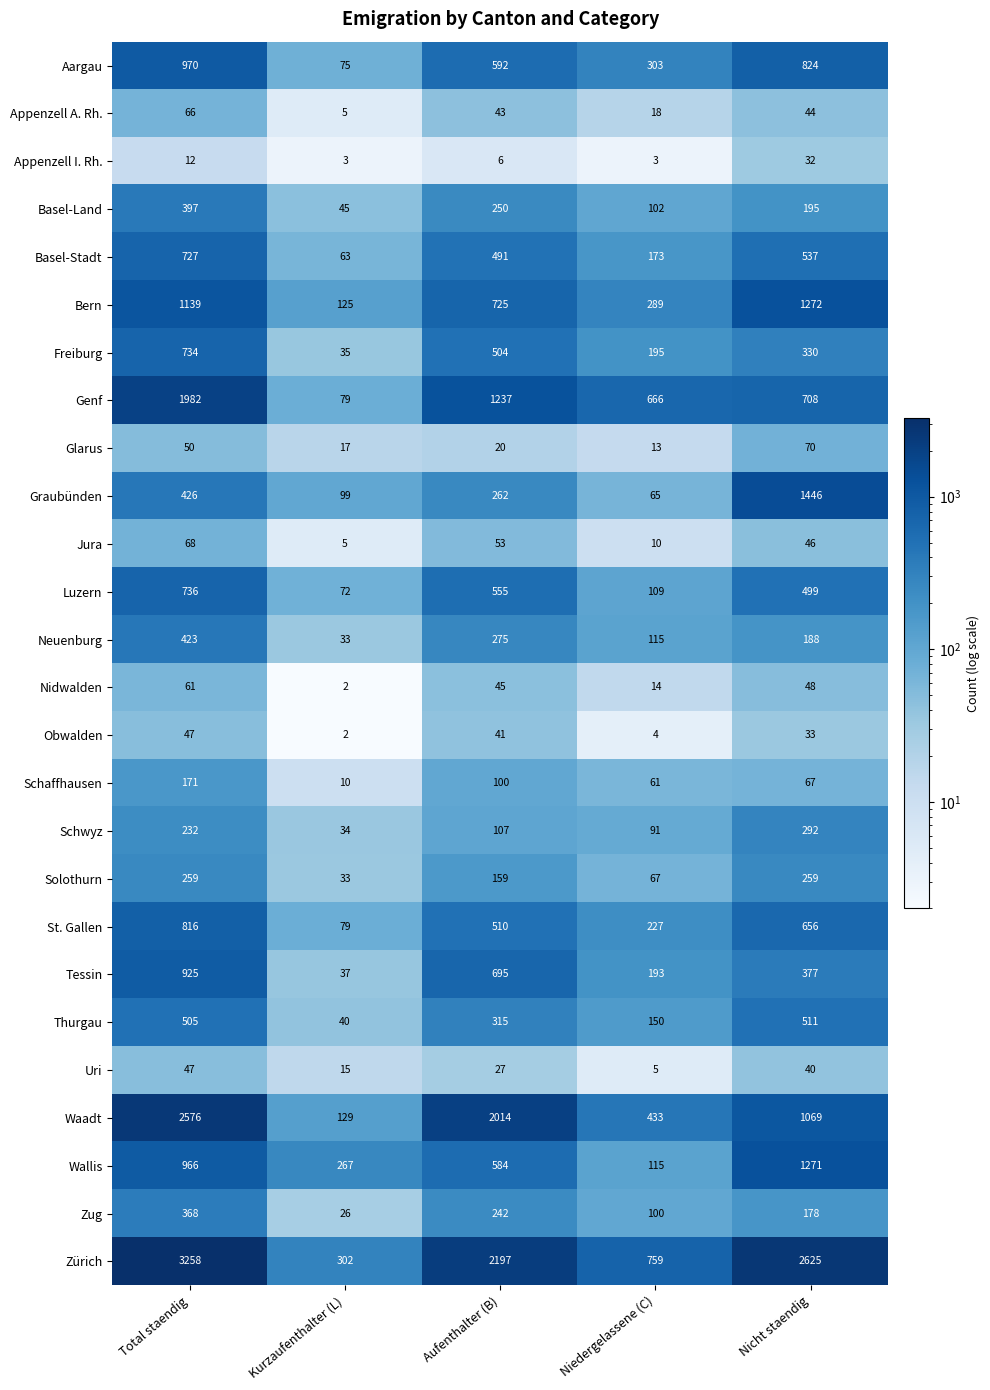

Rank the series at Aufenthalter (B) from lowest to highest value.

Appenzell I. Rh., Glarus, Uri, Obwalden, Appenzell A. Rh., Nidwalden, Jura, Schaffhausen, Schwyz, Solothurn, Zug, Basel-Land, Graubünden, Neuenburg, Thurgau, Basel-Stadt, Freiburg, St. Gallen, Luzern, Wallis, Aargau, Tessin, Bern, Genf, Waadt, Zürich